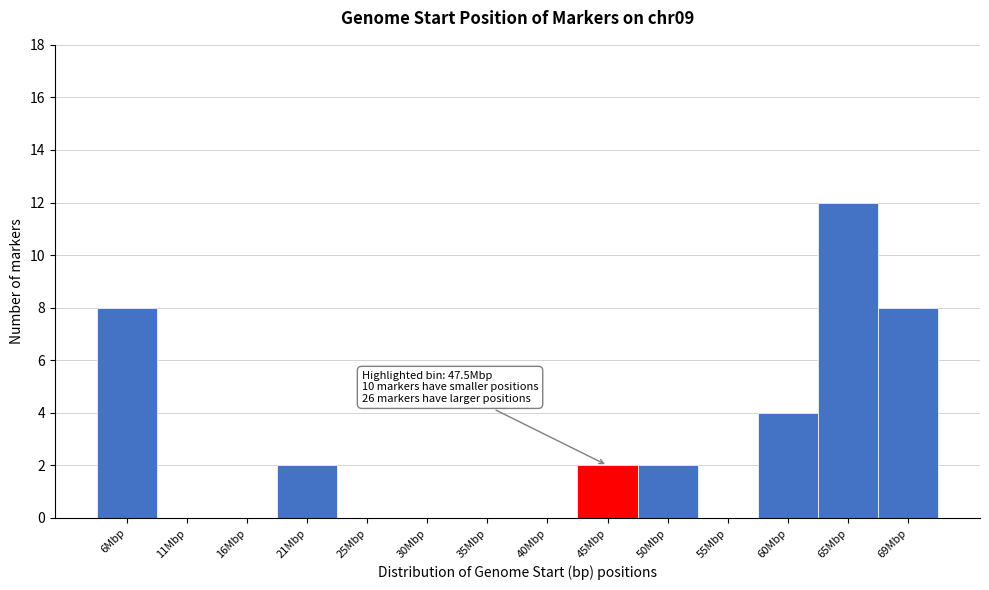

Reading left to right, list all the values displayed in this chart.

6Mbp=8	11Mbp=0	16Mbp=0	21Mbp=2	25Mbp=0	30Mbp=0	35Mbp=0	40Mbp=0	45Mbp=2	50Mbp=2	55Mbp=0	60Mbp=4	65Mbp=12	69Mbp=8